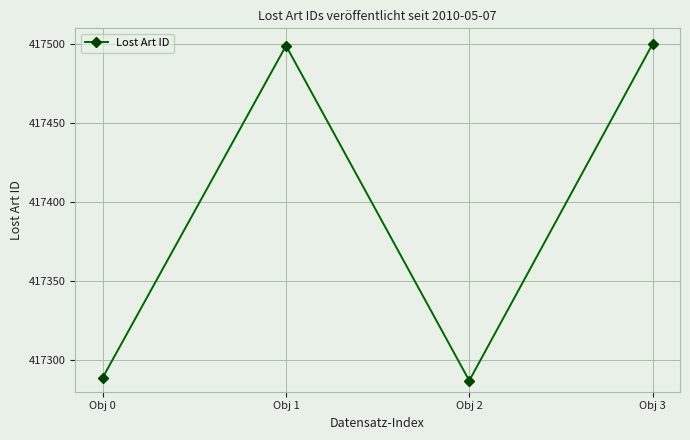

How many distinct data groups are displayed?

1